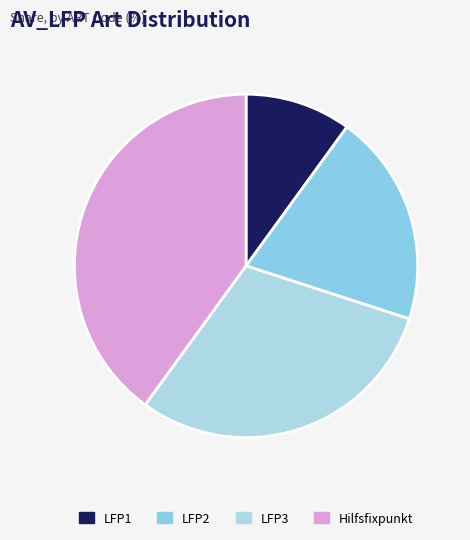

Is the sum of LFP2 and LFP1 greater than half?

No